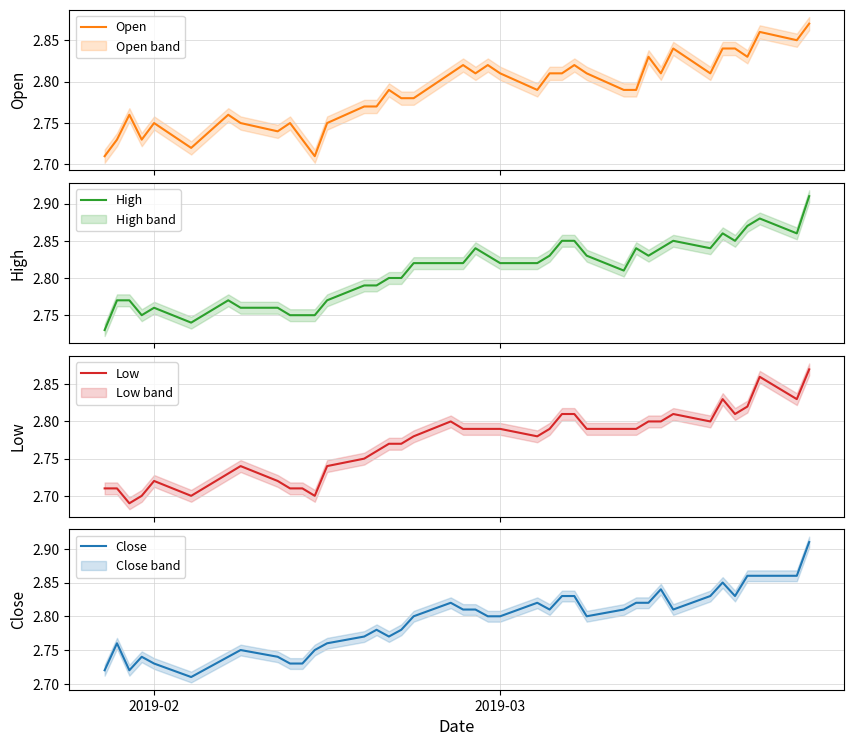

List the series in order of their peak value, lowest first.

Open, Low, High, Close